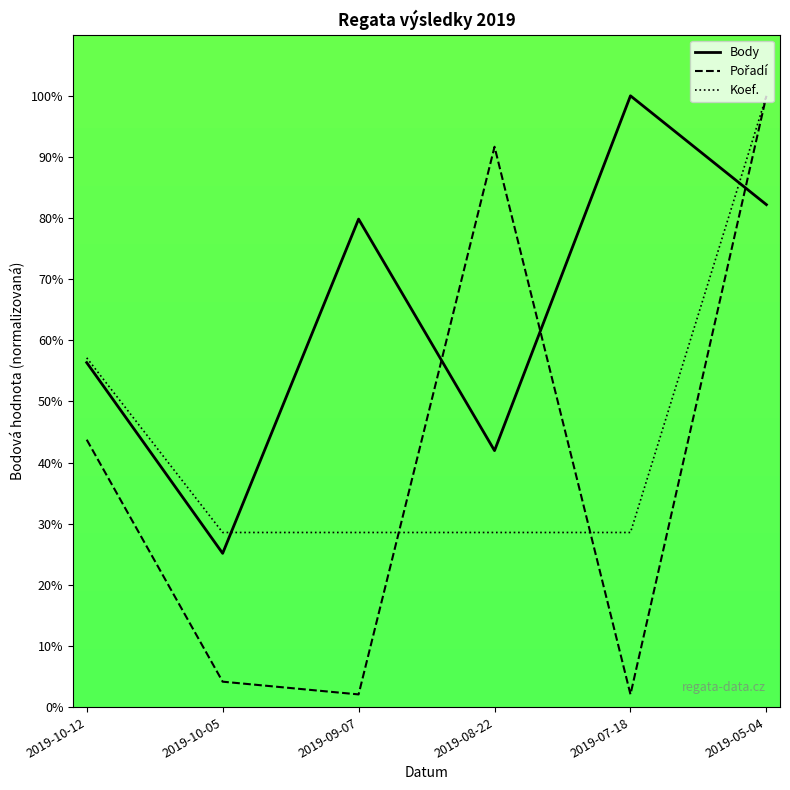

Which series ends up on top after the final intersection of Koef. and Pořadí?

Koef.